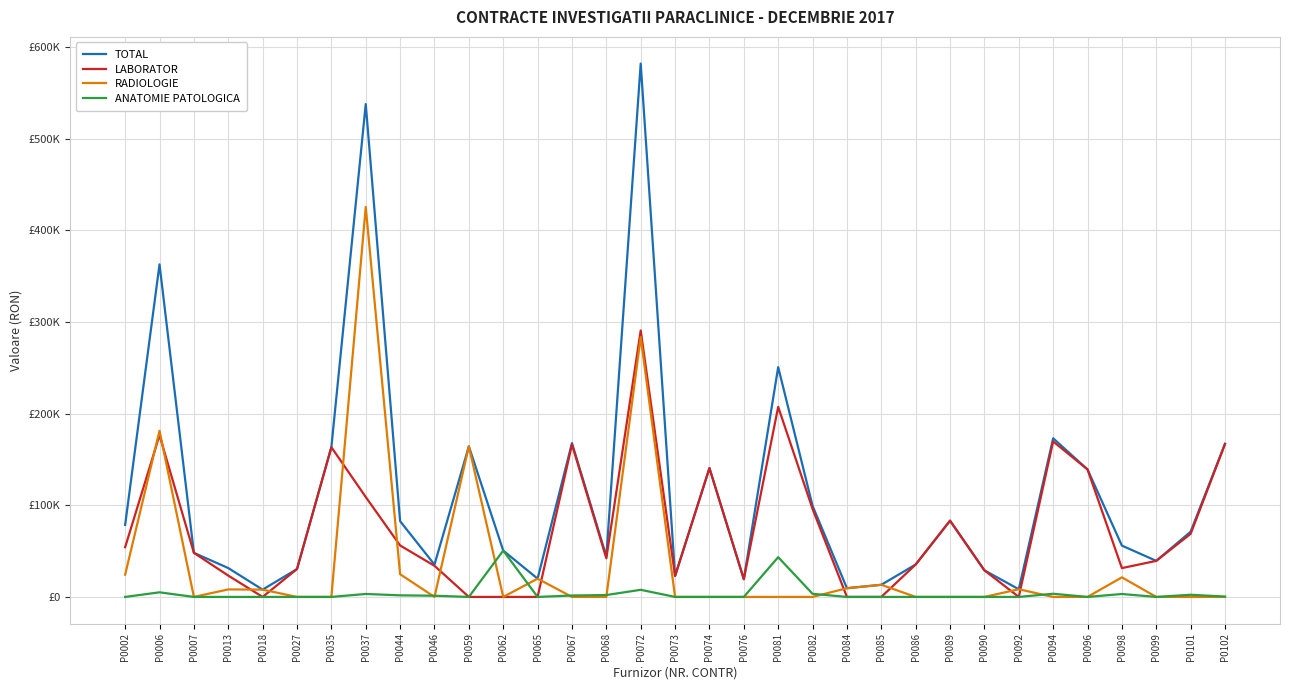

What is the difference between the maximum and minimum values in the LABORATOR series?

290760.1